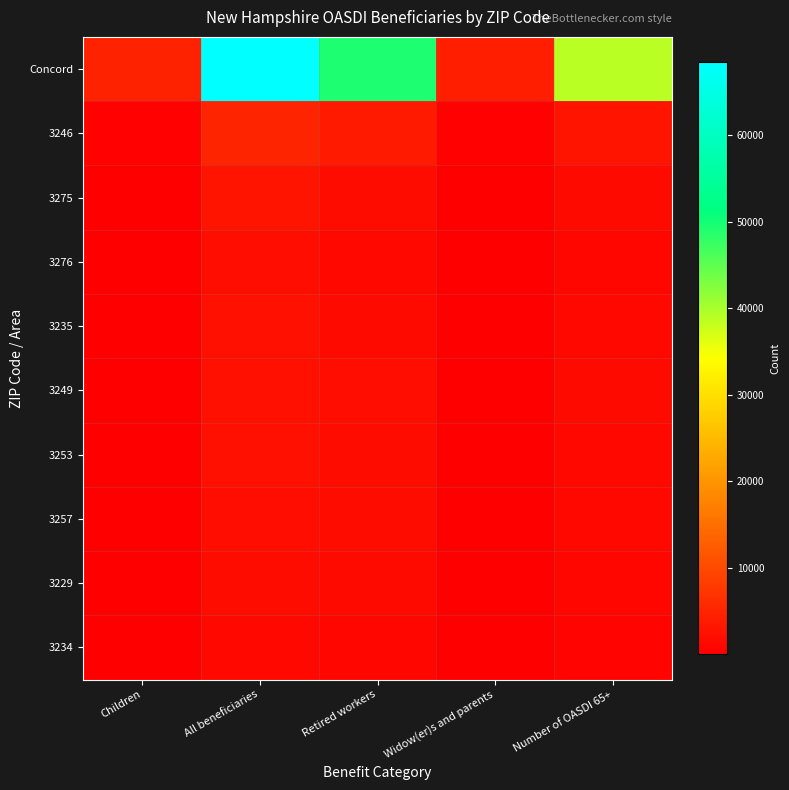

What is the total value across all series at All beneficiaries?

90317